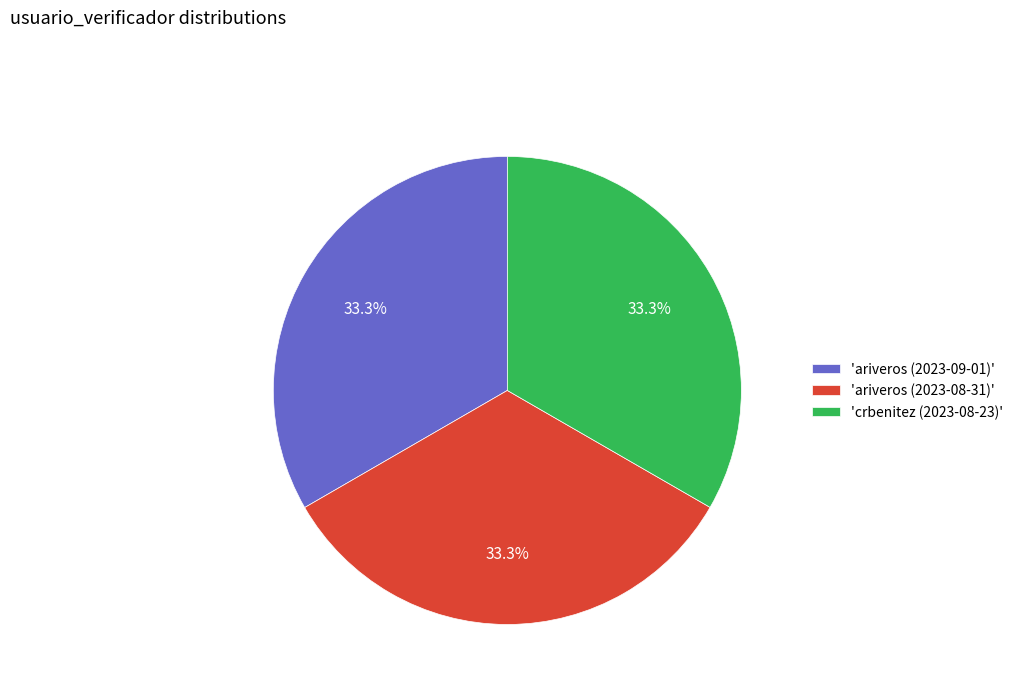

How many segments does this pie chart have?

3